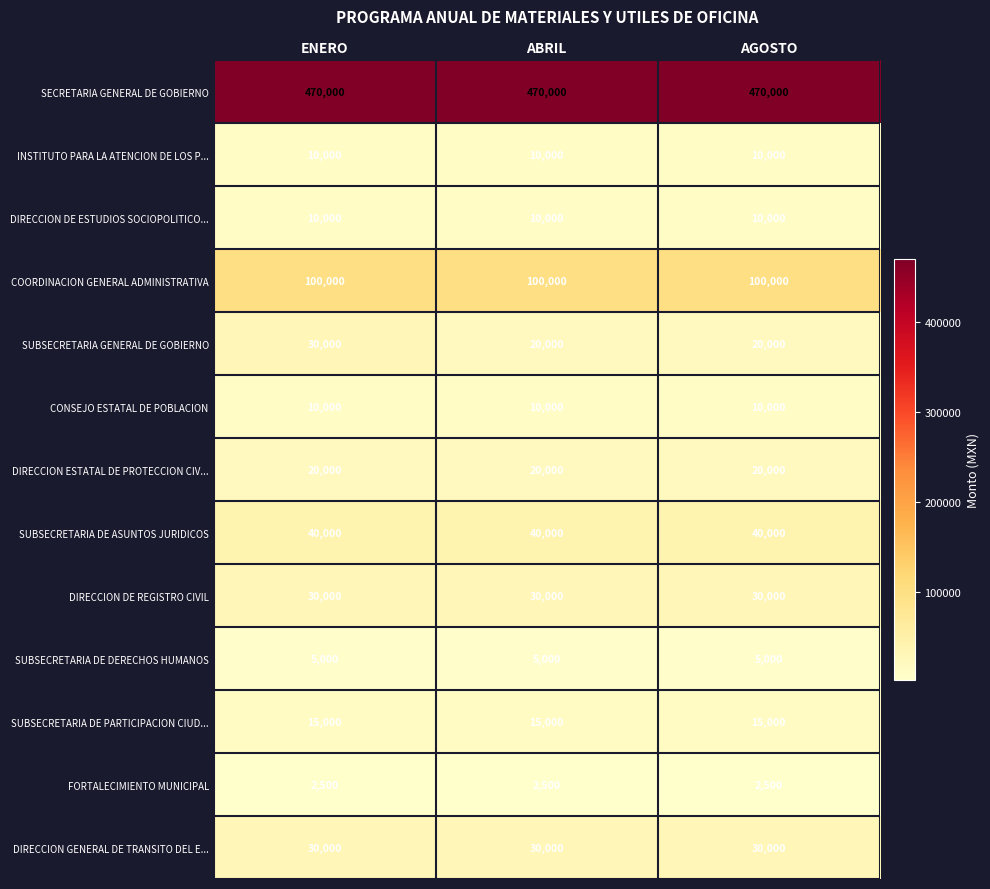

What is the sum of the SUBSECRETARIA DE DERECHOS HUMANOS values at ENERO and ABRIL?

10000